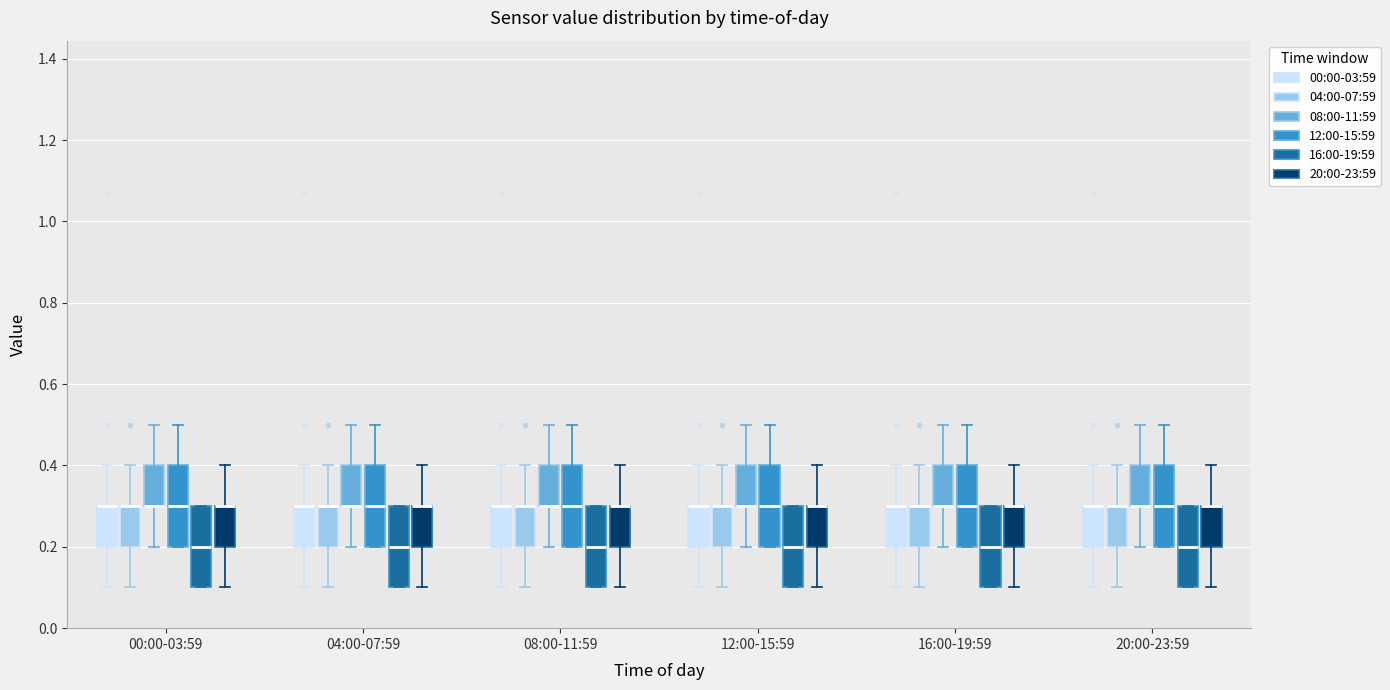

Where is the upper edge of the box for 00:00-03:59 (08:00-11:59) on the y-axis? The values are not printed on the chart, so give them approximately, as read against the axis.

0.4